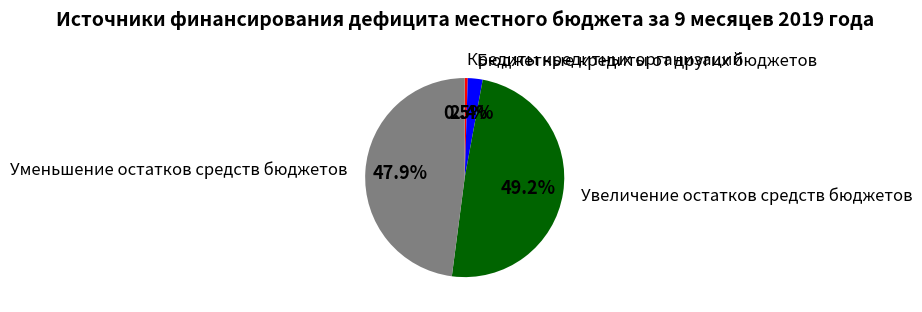

Is there any slice that represents more than half of the pie?

No